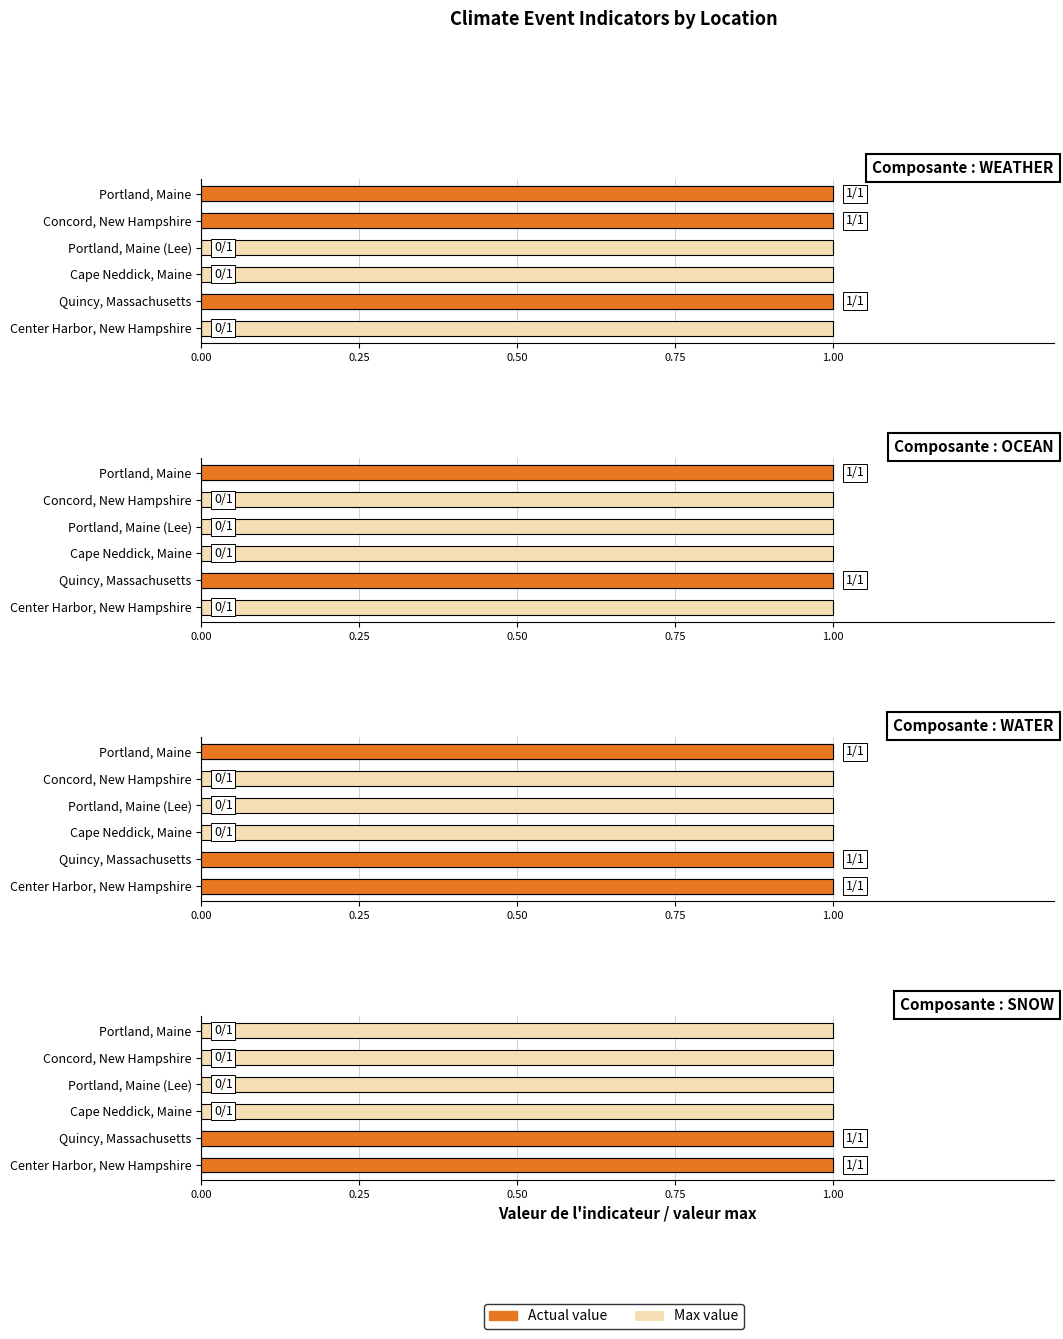

True or false: OCEAN has a value of 0 at Quincy, Massachusetts.

False